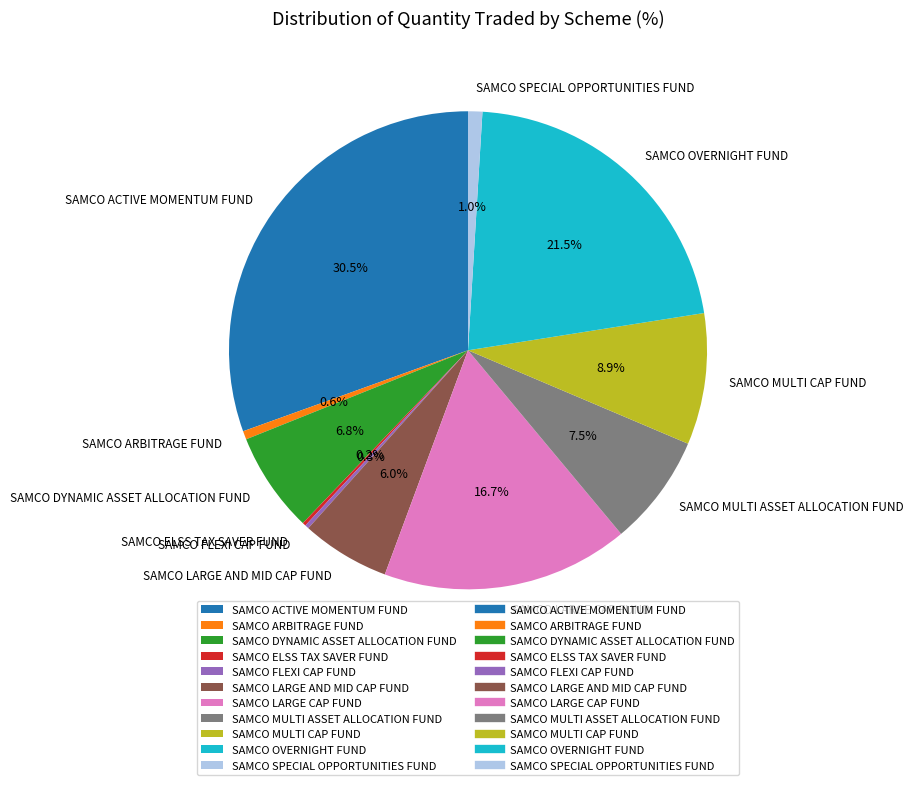

Is there any slice that represents more than half of the pie?

No